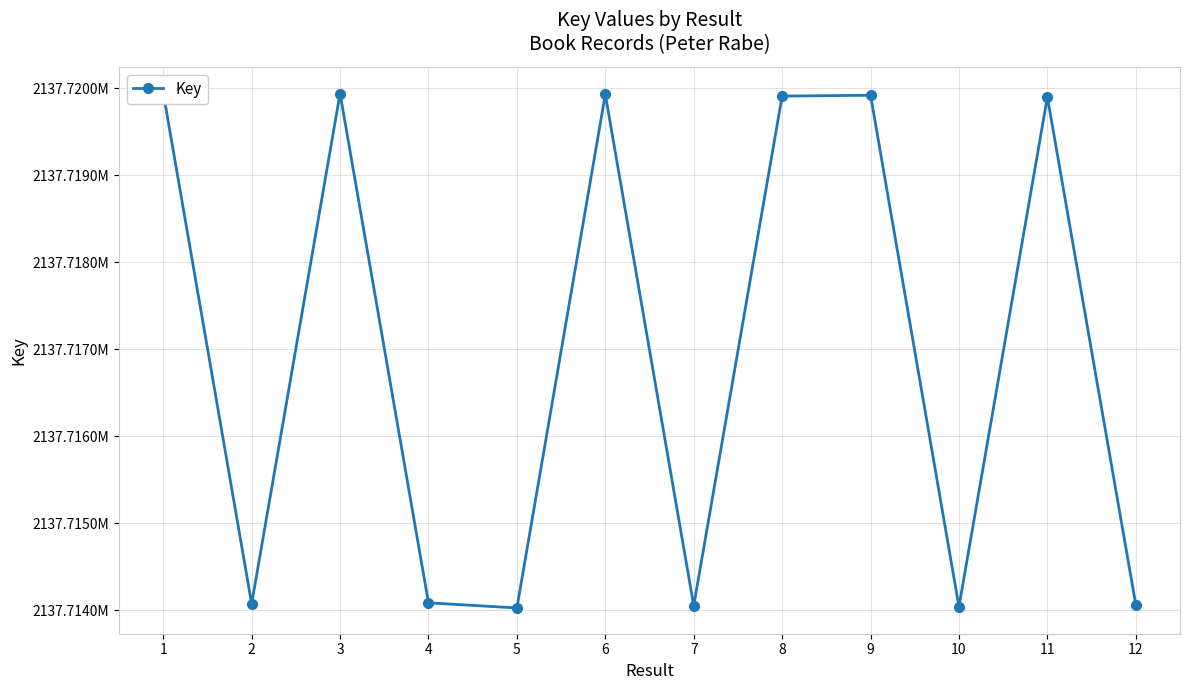

The chart shows a value of 1313903528 at 1. True or false?

False